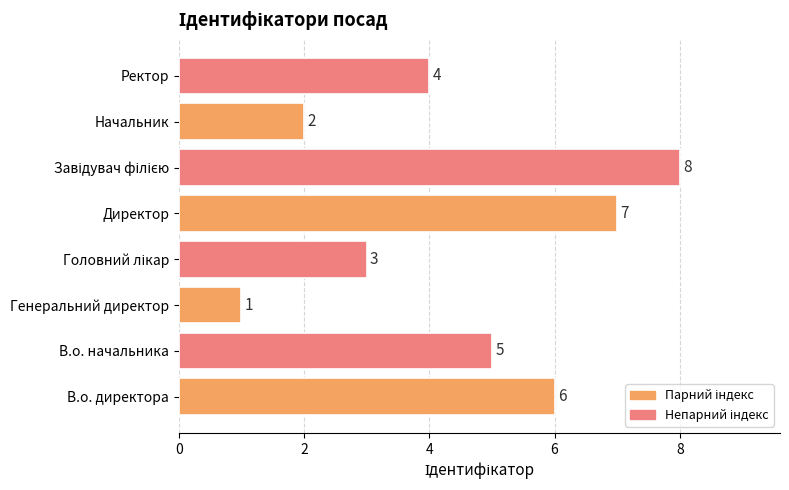

Between Генеральний директор and Ректор, which is larger?

Ректор